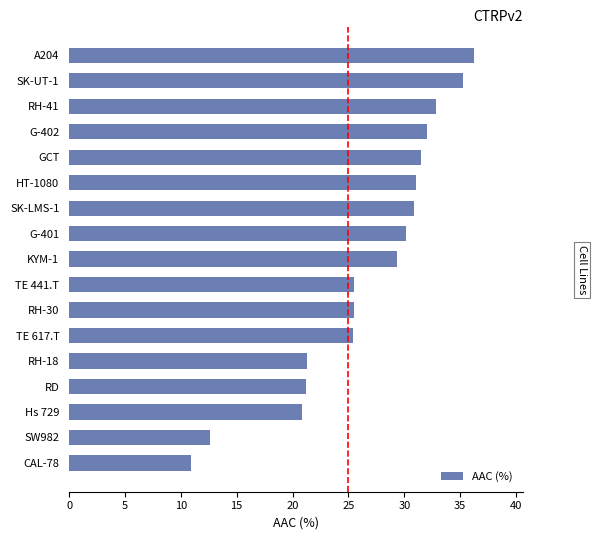

Which has a higher value, KYM-1 or Hs 729?

KYM-1